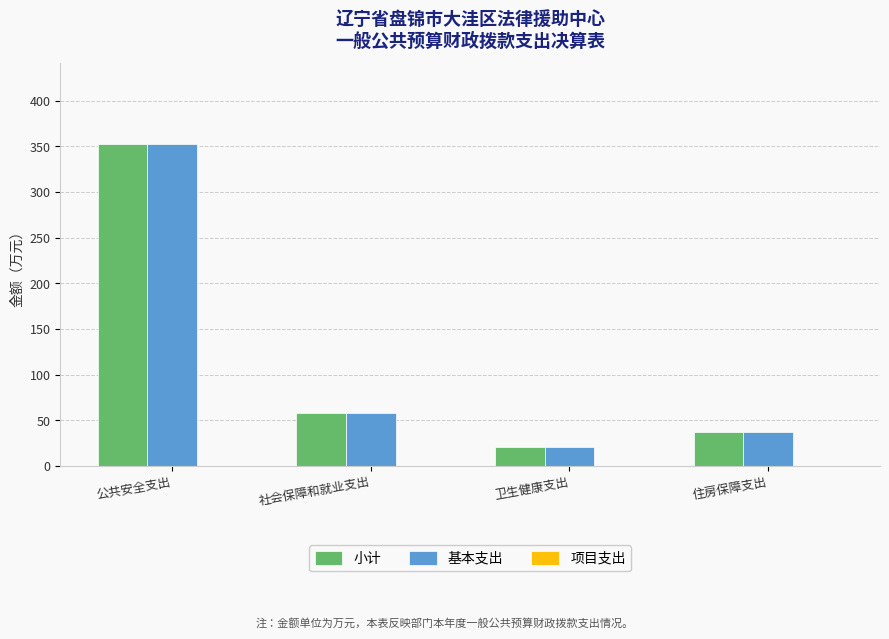

What is the sum of all 小计 values?

468.3